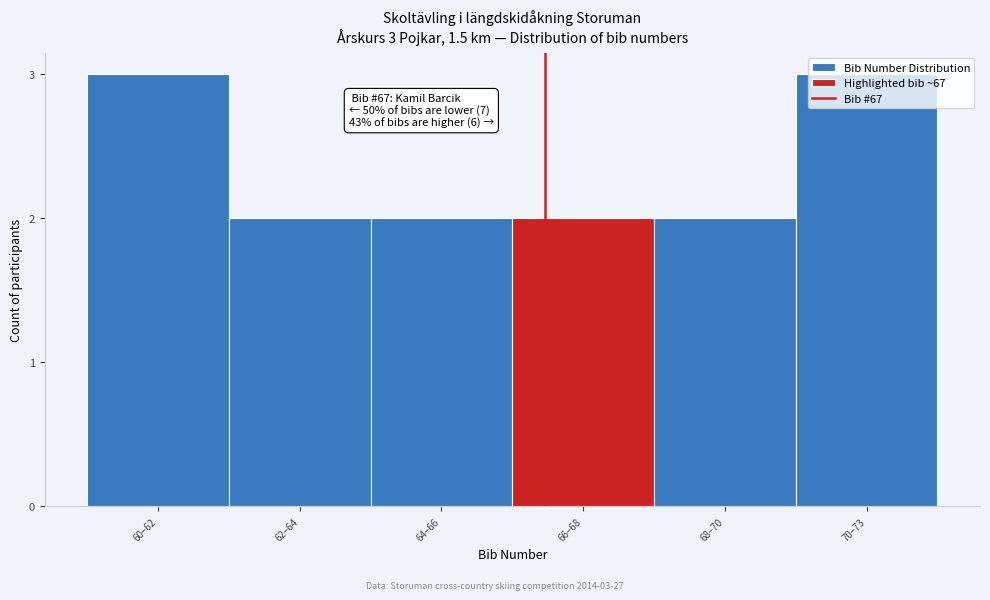

What is the value of the 6th bar from the left?

3